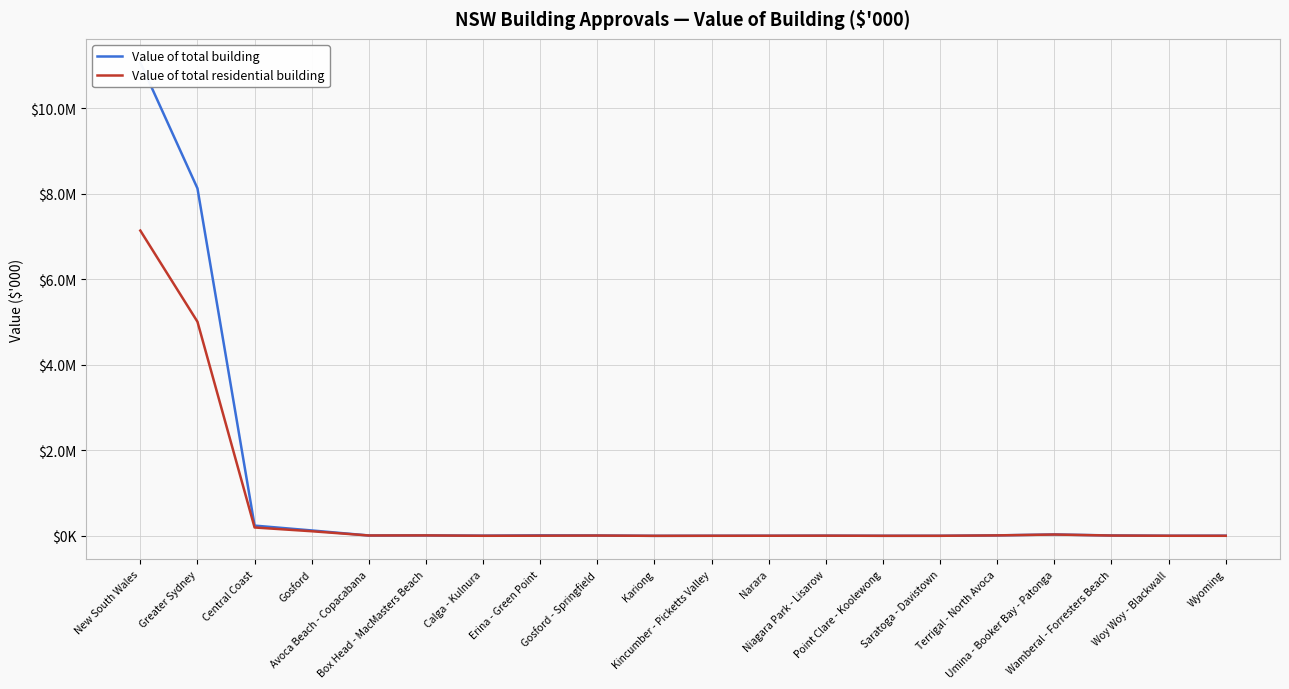

What position from the left is Kincumber - Picketts Valley?

11